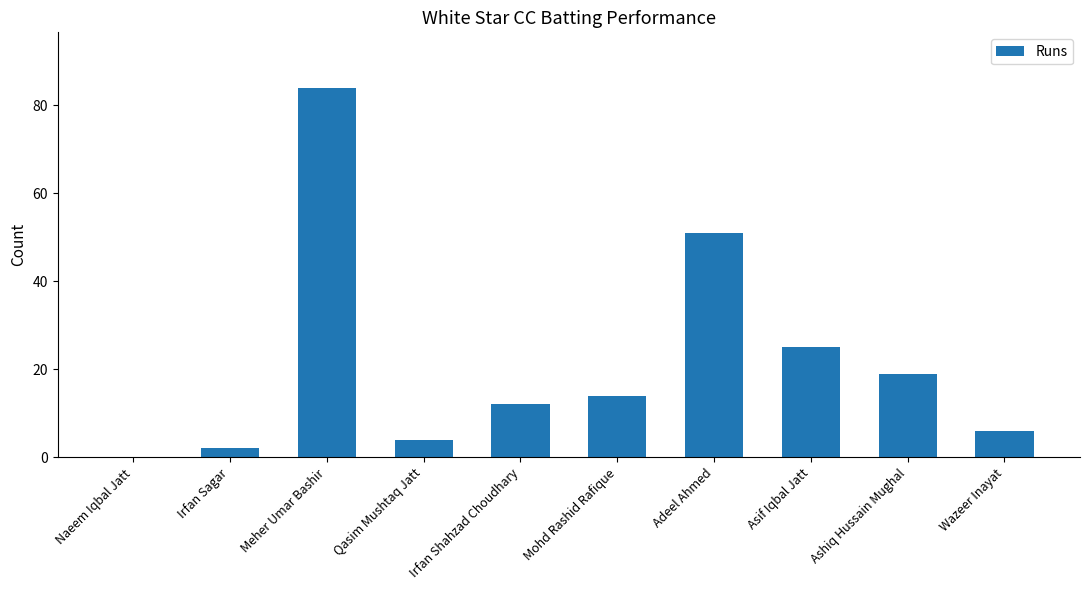

Reading left to right, transcribe all the data shown in this chart.

Naeem Iqbal Jatt=0	Irfan Sagar=2	Meher Umar Bashir=84	Qasim Mushtaq Jatt=4	Irfan Shahzad Choudhary=12	Mohd Rashid Rafique=14	Adeel Ahmed=51	Asif Iqbal Jatt=25	Ashiq Hussain Mughal=19	Wazeer Inayat=6